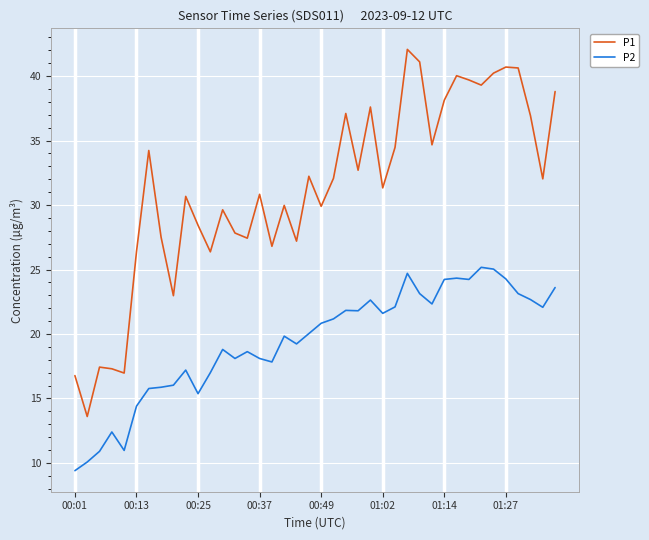

What is the difference between the maximum and minimum values in the P1 series?

28.5